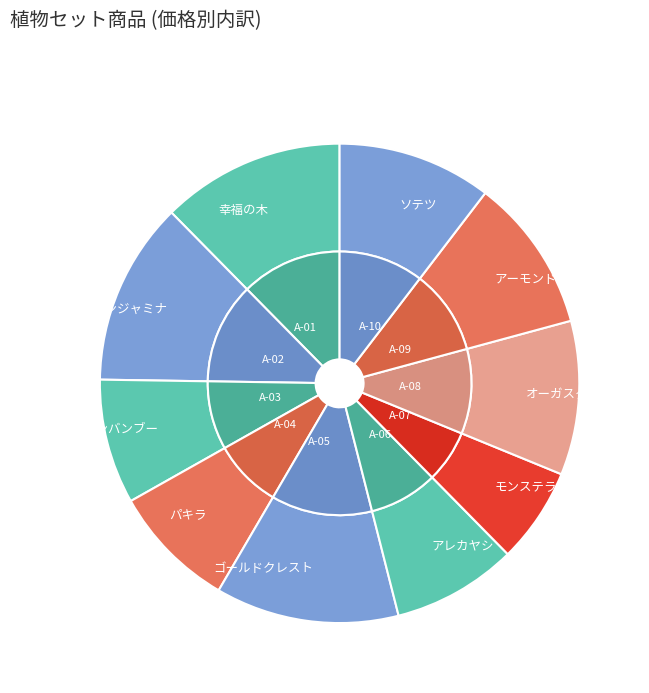

The モンステラ slice represents 6% of the pie. True or false?

True